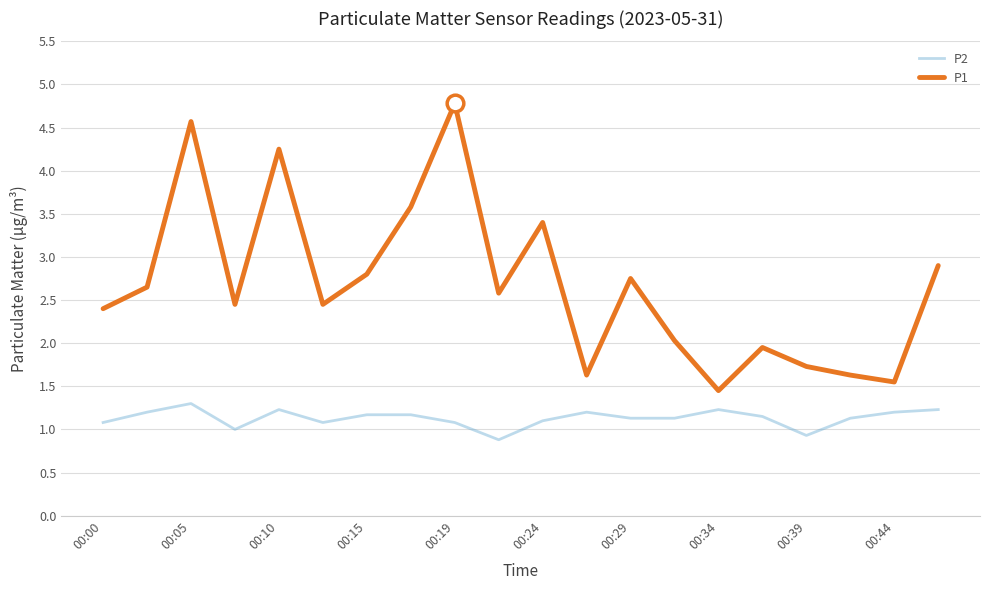

True or false: P1 and P2 cross at least once.

False